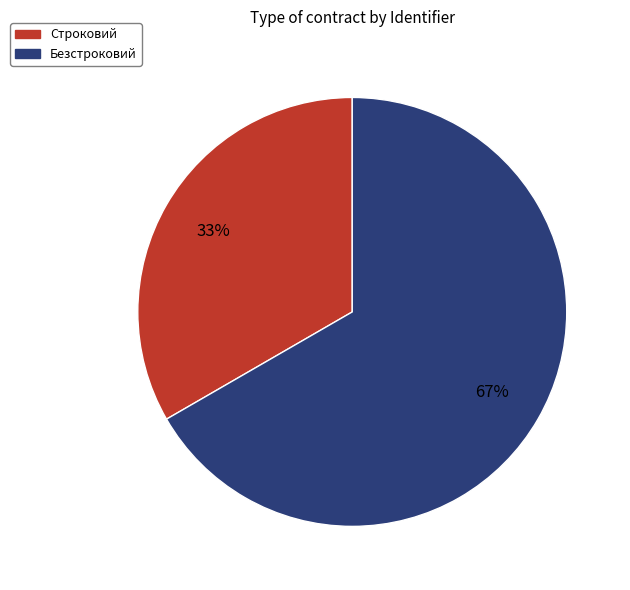

What is the smallest slice in the pie chart?

Строковий